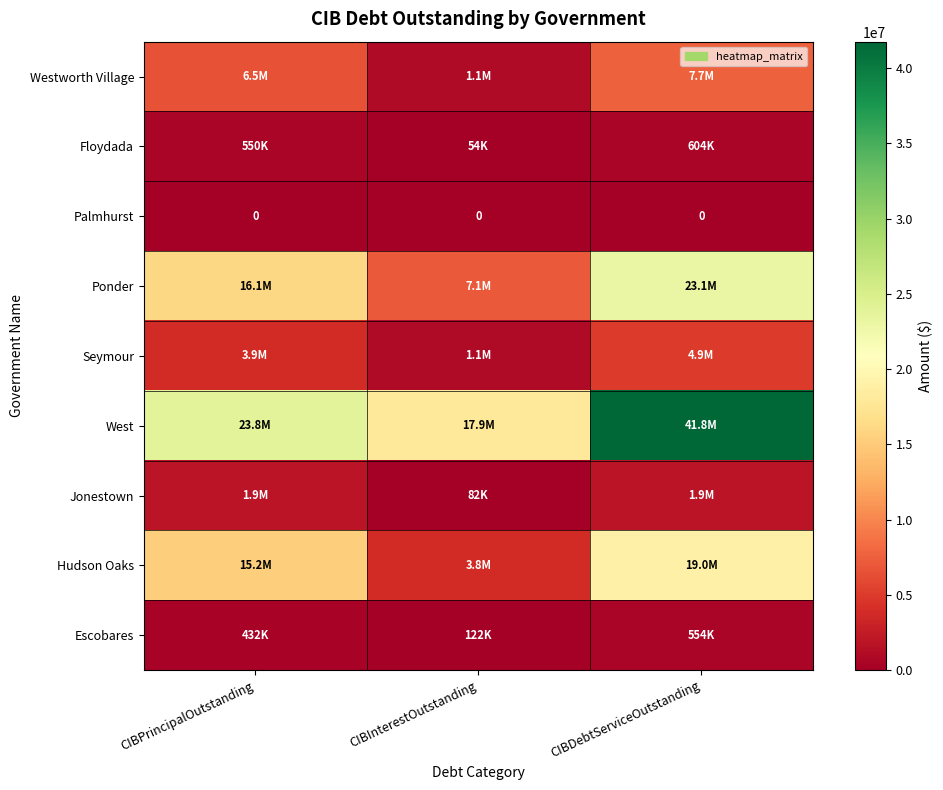

List the labels in order of Westworth Village value, smallest first.

CIBInterestOutstanding, CIBPrincipalOutstanding, CIBDebtServiceOutstanding